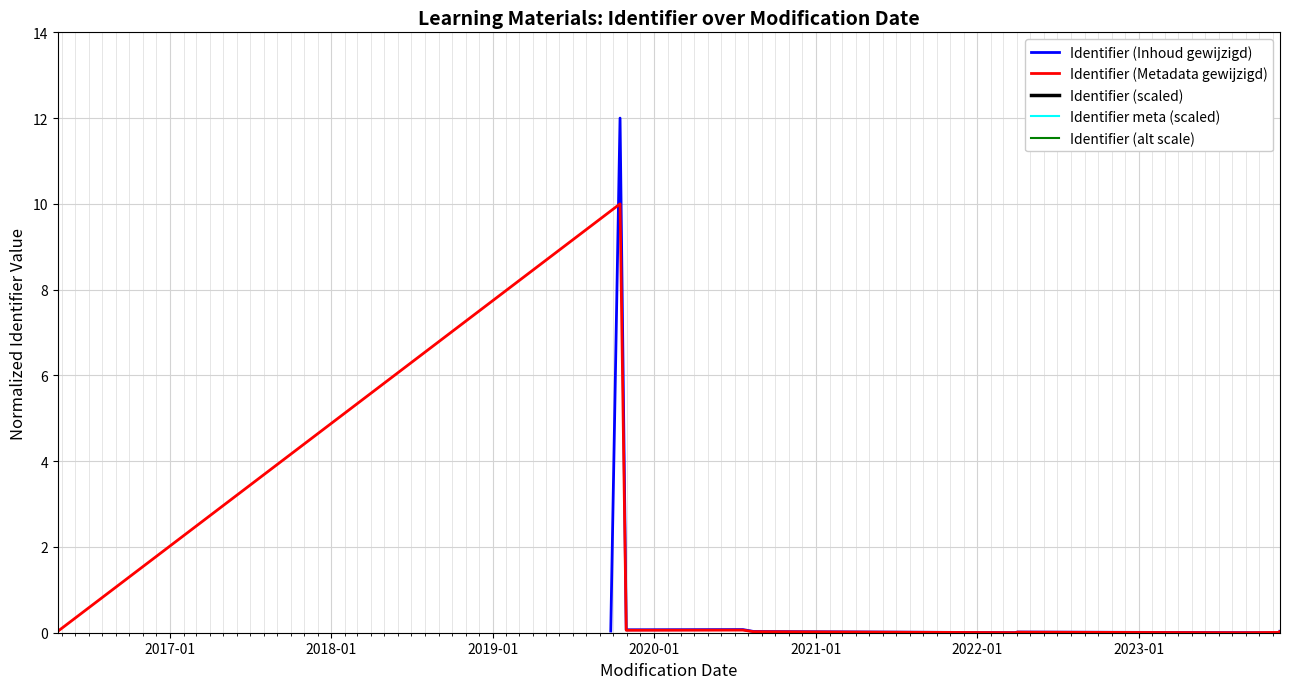

Reading left to right, what are all the values shown in this chart?

Identifier (Inhoud gewijzigd): 0.0	12.0	0.1	0.1	0.0	0.0	0.0	0.0	0.0	0.0
Identifier (Metadata gewijzigd): 0.0	10.0	0.1	0.1	0.0	0.0	0.0	0.0	0.0	0.0
Identifier (scaled): 50.4	50.5	50.4	50.4	50.4	50.4	50.4	50.4	50.4	50.4
Identifier meta (scaled): 40.3	40.4	40.3	40.3	40.3	40.3	40.3	40.3	40.3	40.3
Identifier (alt scale): 45.3	45.4	45.3	45.3	45.3	45.3	45.3	45.3	45.3	45.3